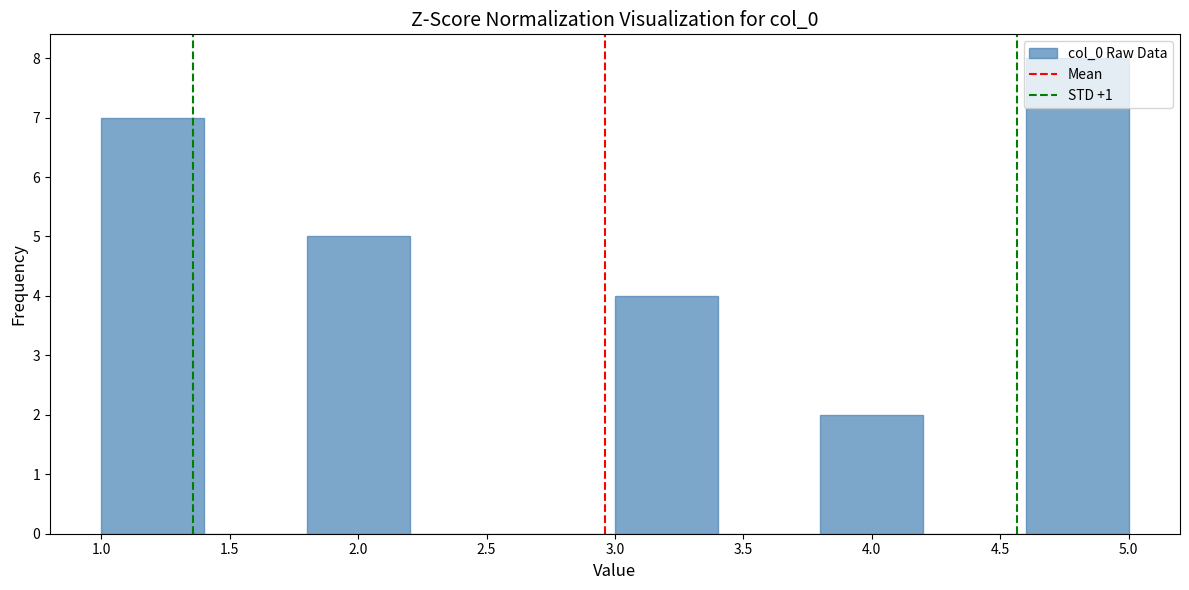

Over which range of the x-axis is the bar tallest?

4.6 to 5.0